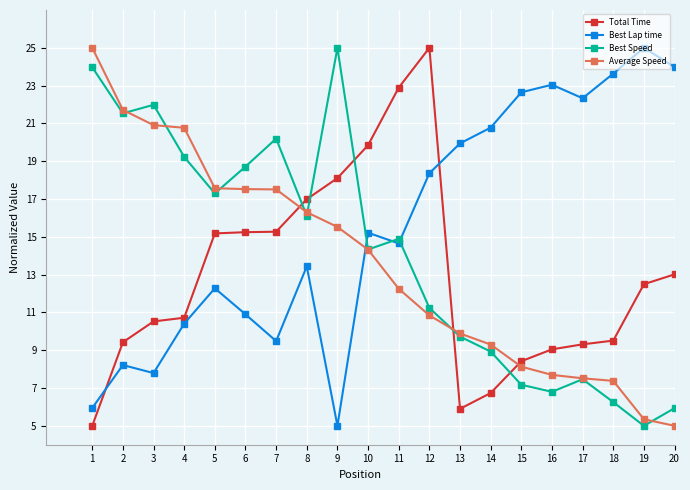

How many lines are shown in the chart?

4